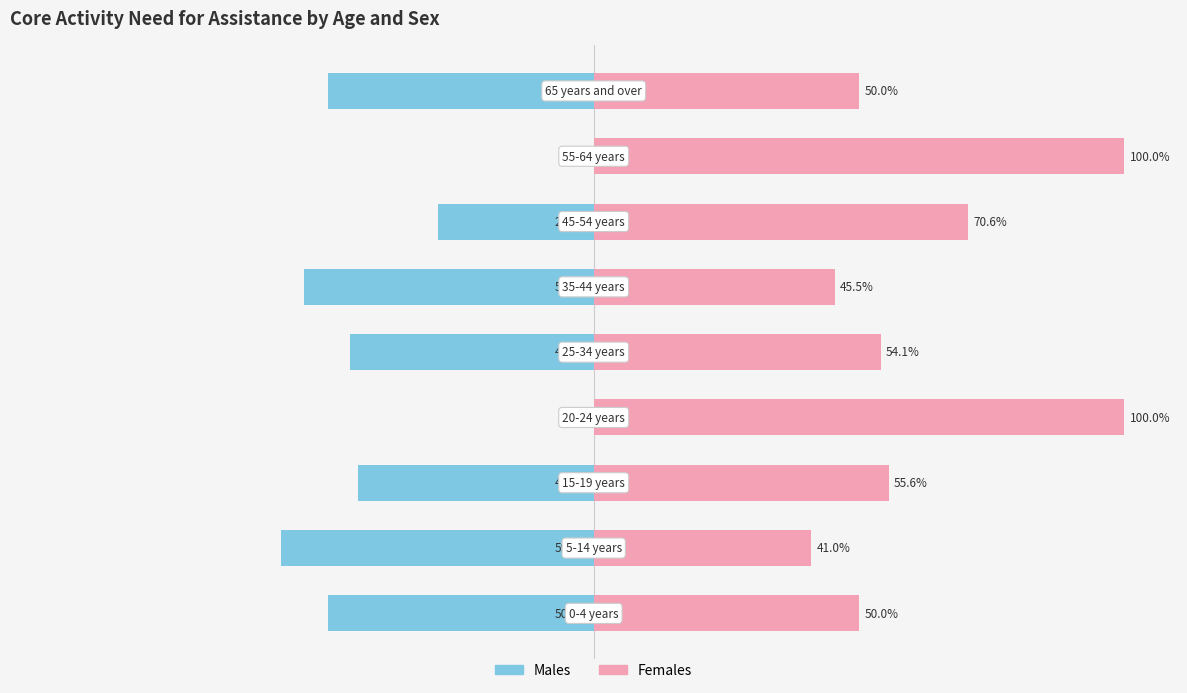

Which series has the largest total across all categories?

Females